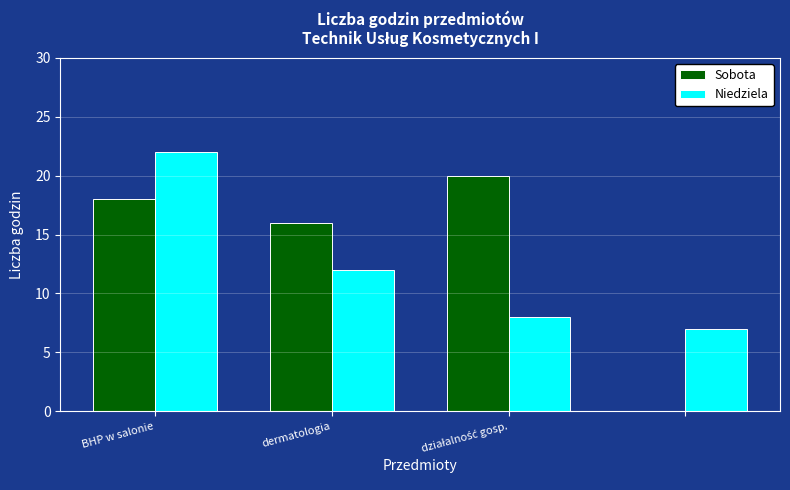

What is the sum of all Sobota values?

54